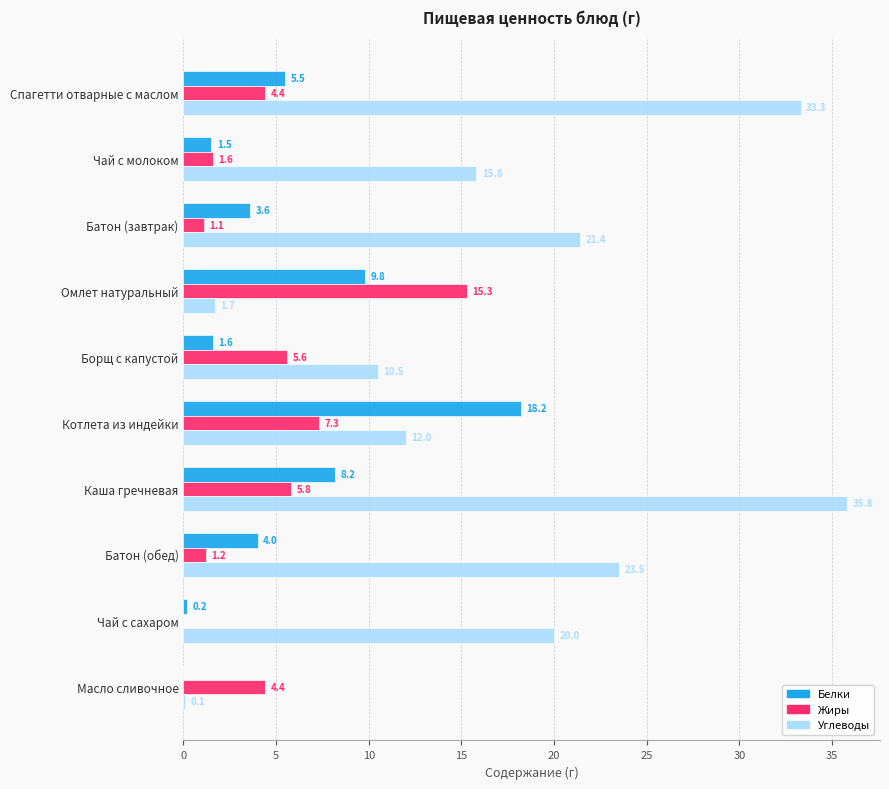

How many data points in Жиры are above 4?

6